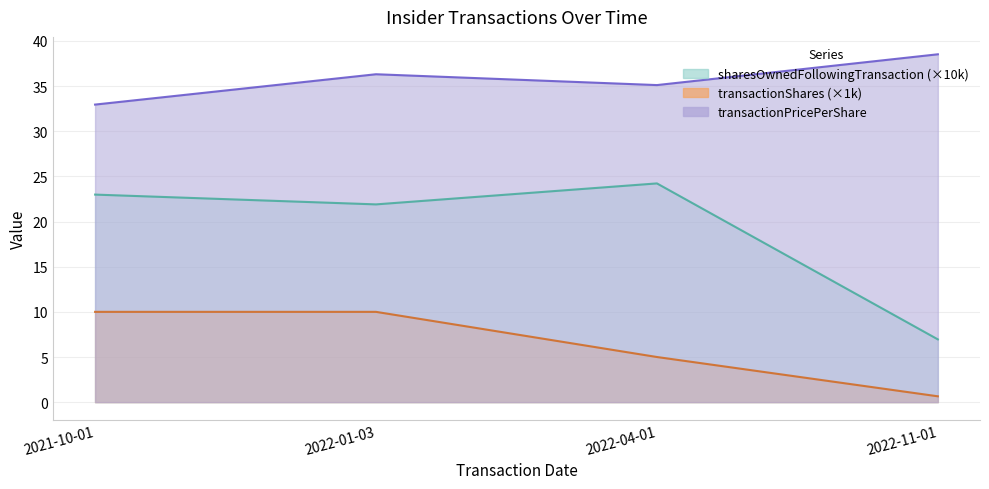

True or false: transactionShares and sharesOwnedFollowingTransaction intersect in this chart.

False